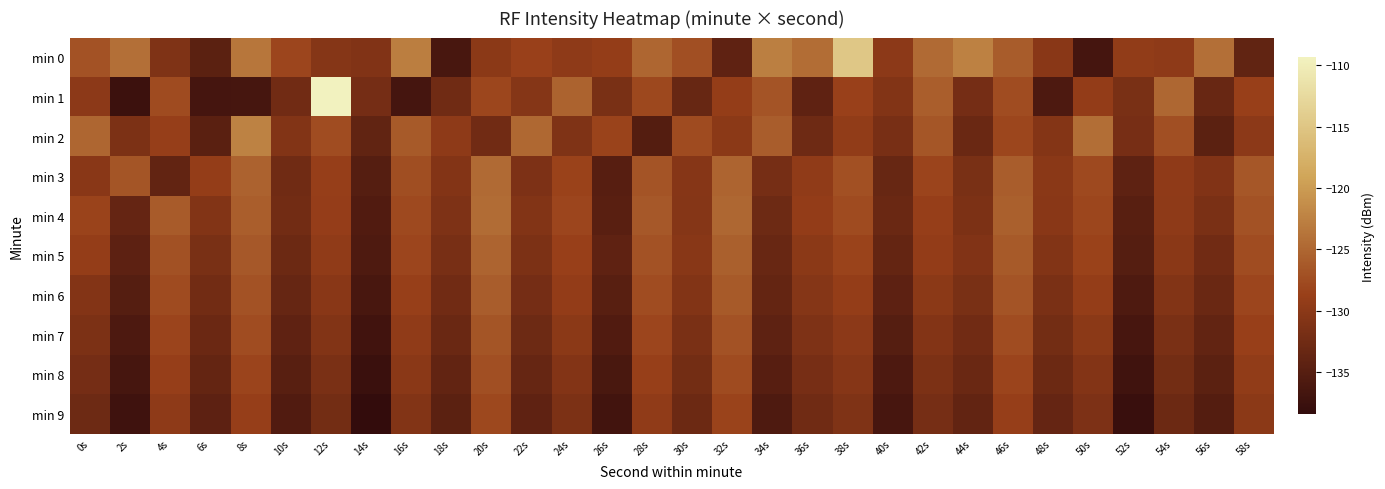

What is the total value across all series at 42s?

-1287.3